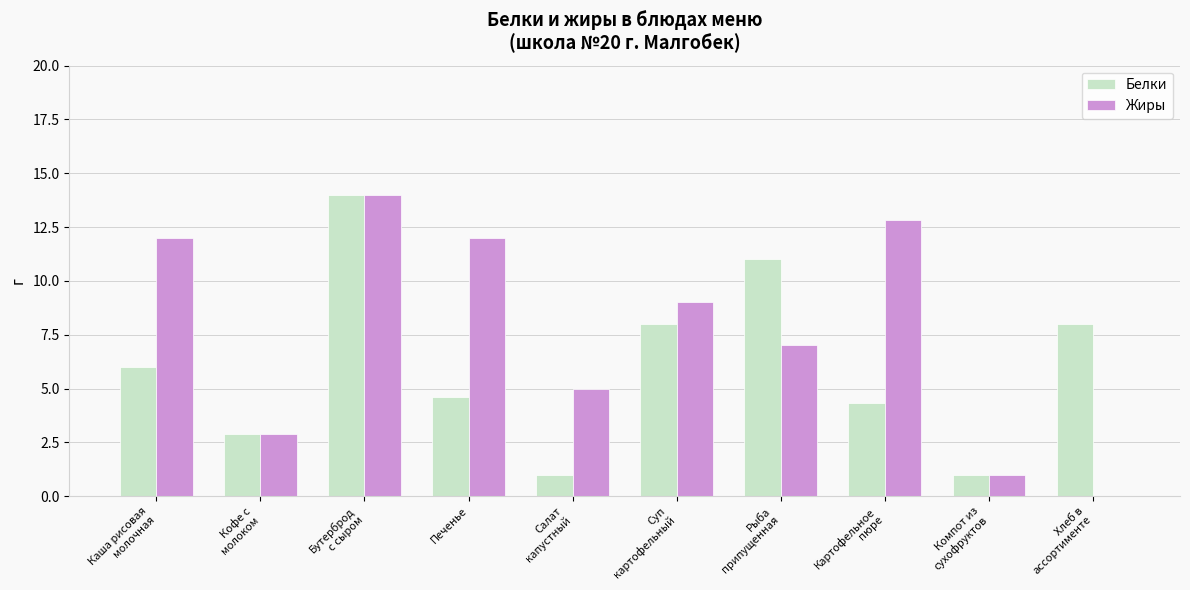

Is the value of Жиры at Каша рисовая
молочная greater than the value of Белки at Кофе с
молоком?

Yes